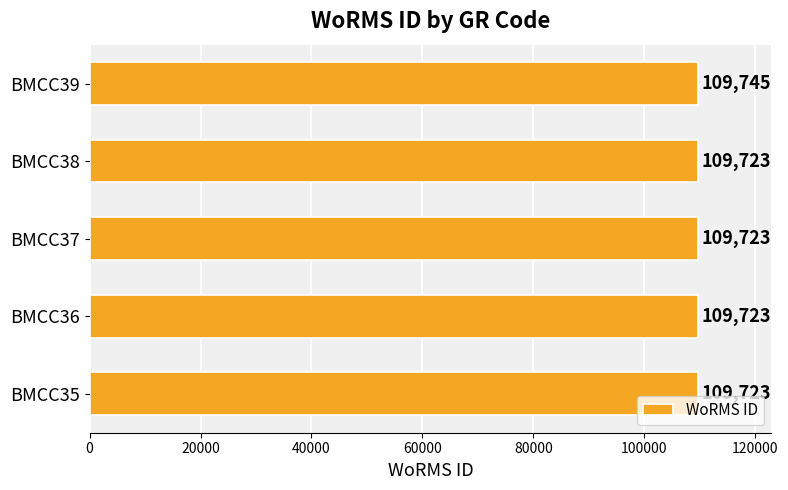

Reading bottom to top, transcribe all the data shown in this chart.

109723	109723	109723	109723	109745